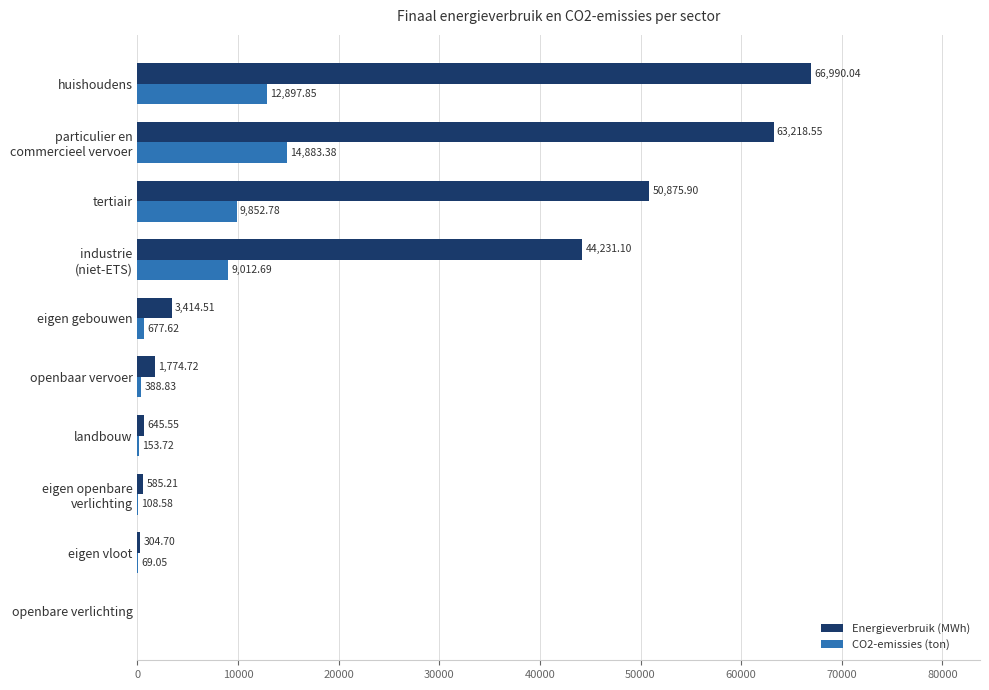

Which series has the largest range (max minus min)?

Energieverbruik (MWh)